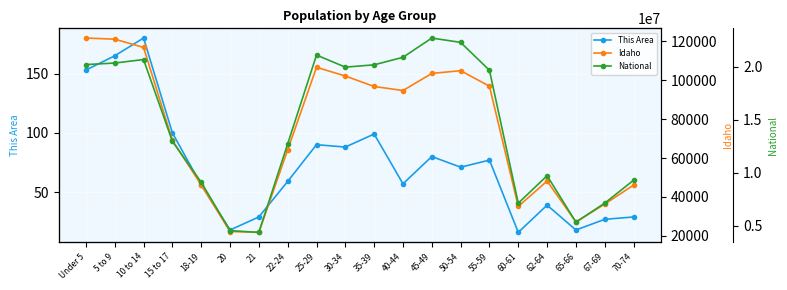

What position from the right is 35-39?

10